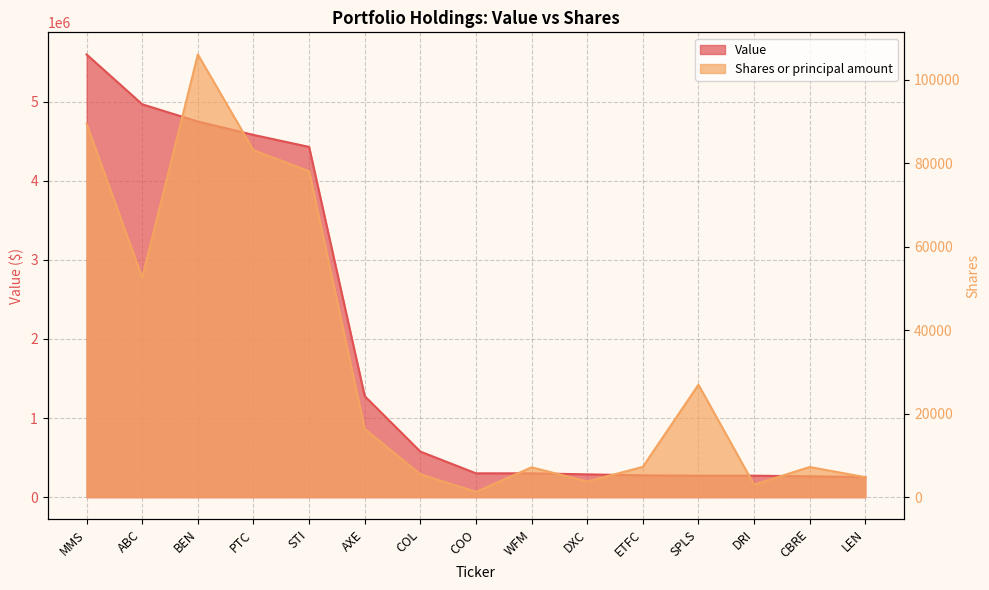

Where does the Value series first go above 301000?

MMS